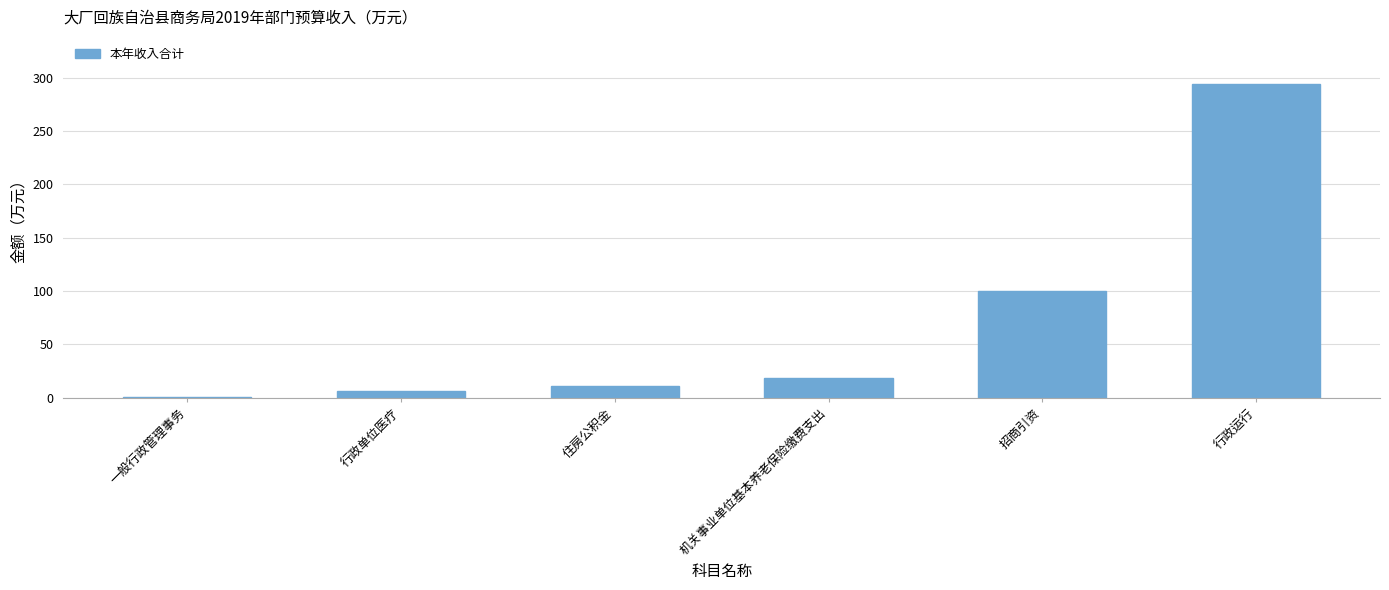

At which category does the chart reach its peak across all series?

行政运行